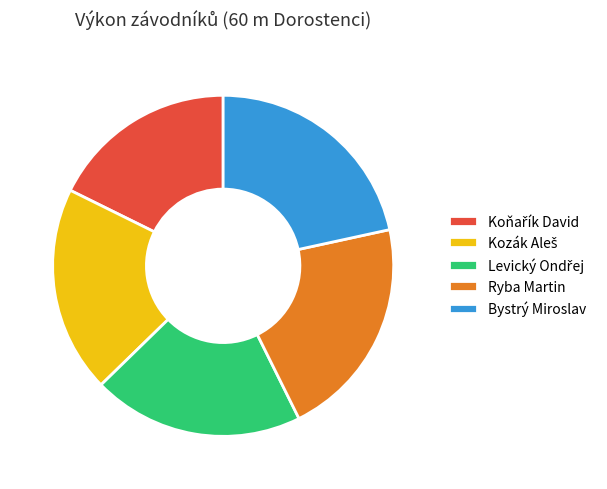

Does any single category account for the majority?

No